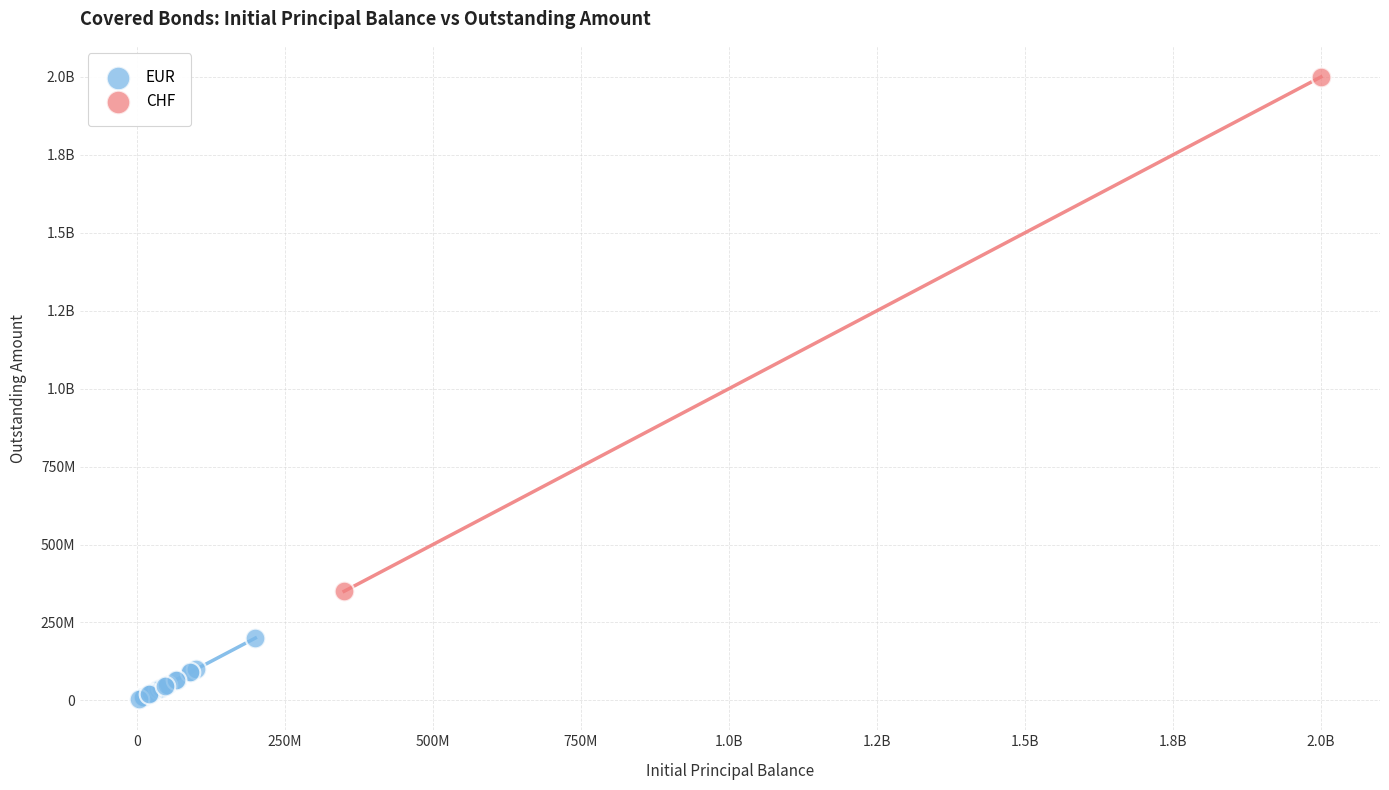

What are all the series names shown in the legend?

EUR, CHF